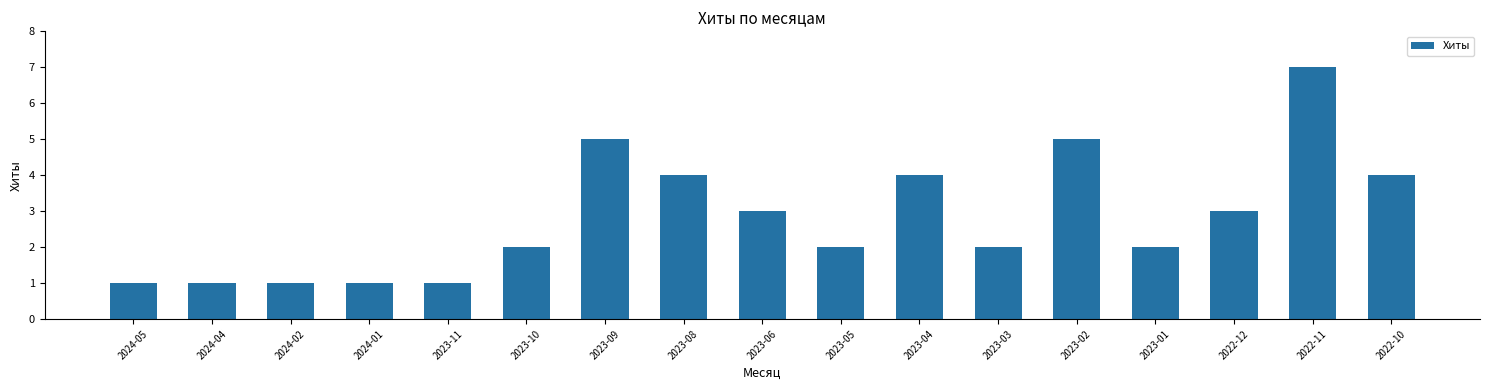

What is the value of the 11th bar from the left?

4